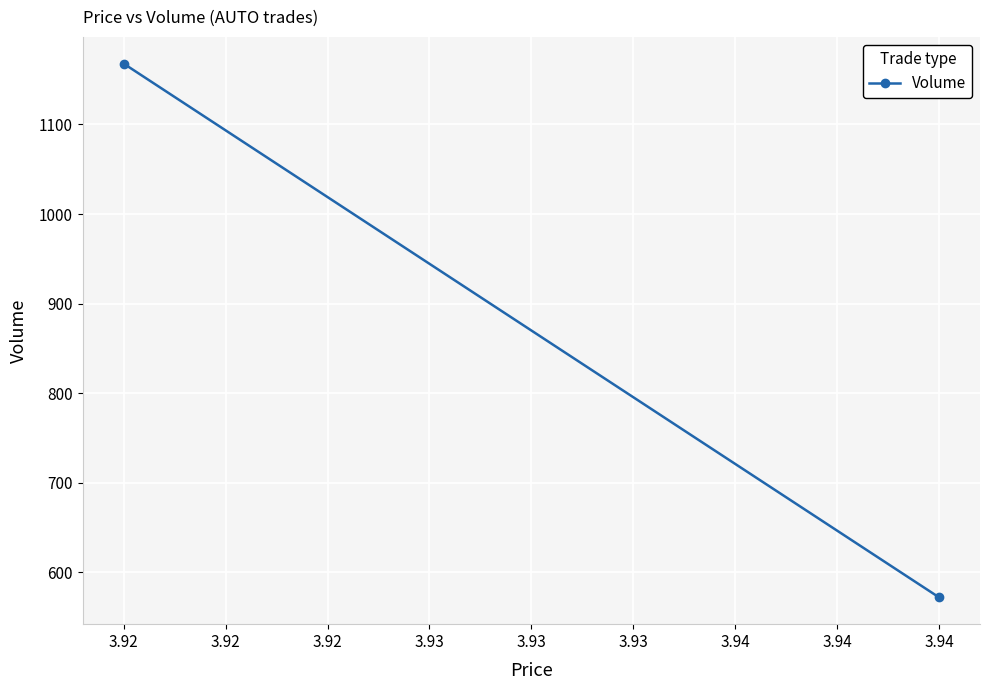

What is the average value?

870